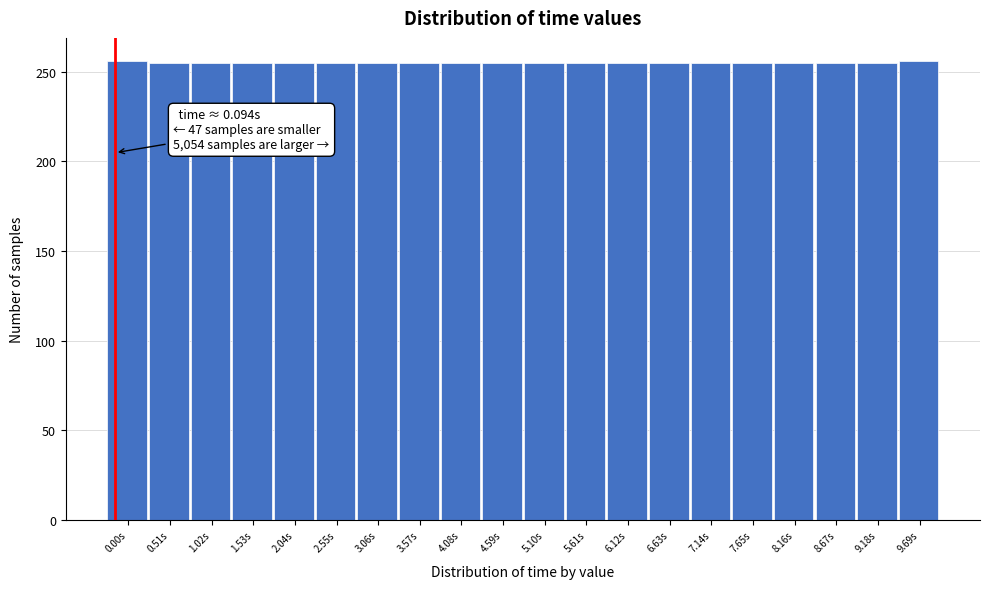

What position from the right is 0.51s?

19